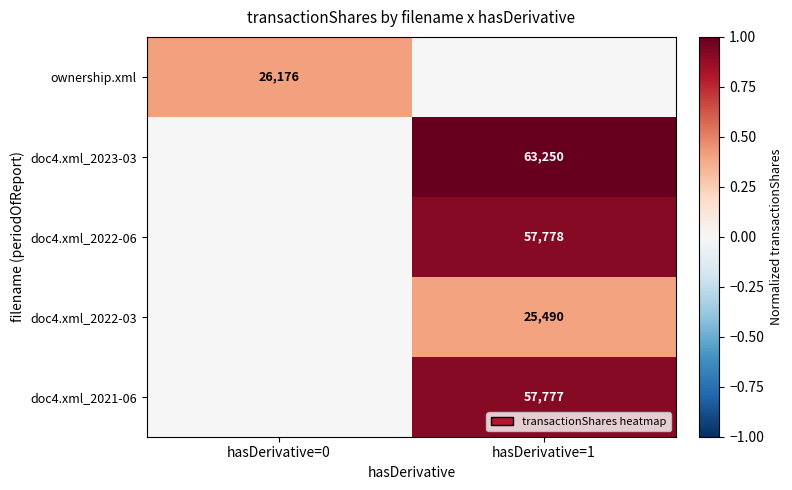

Which category has the lowest value across all series?

hasDerivative=1